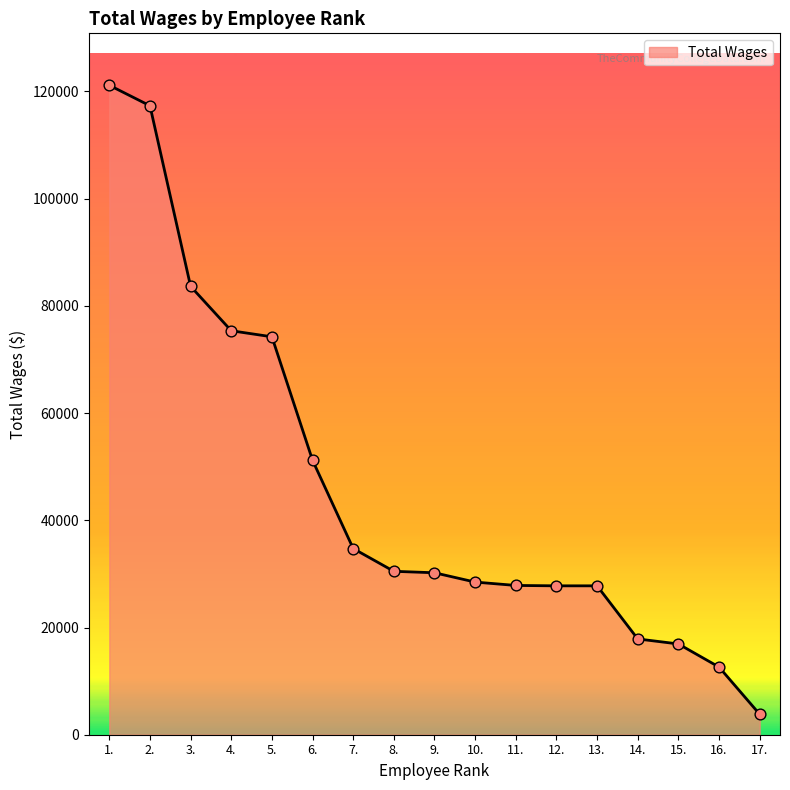

What is the change in value from 3. to 6.?

-32446